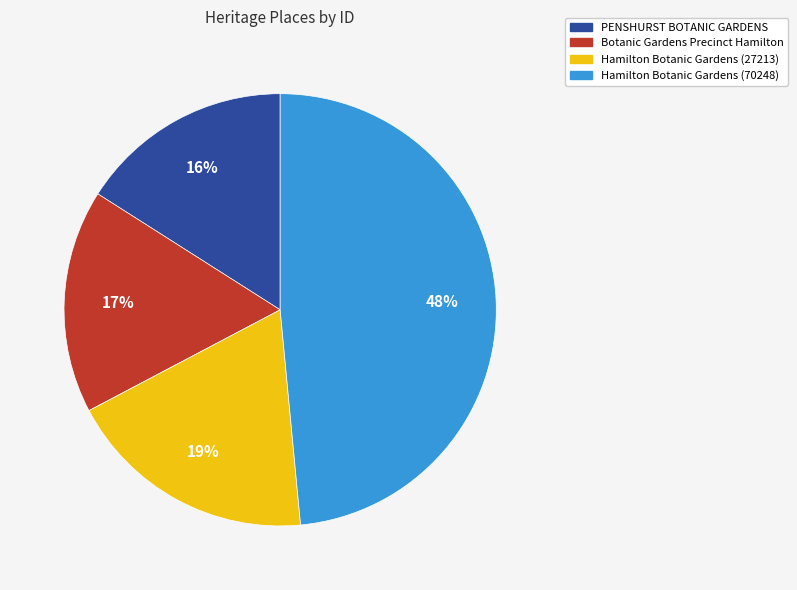

Does any single category account for the majority?

No